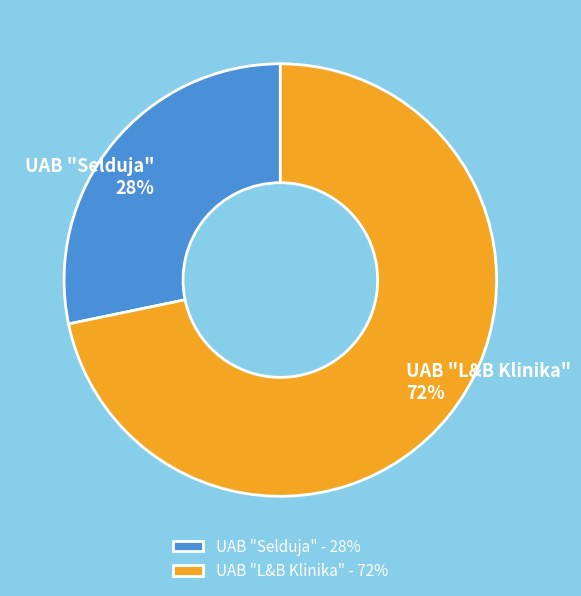

Which has a higher value, UAB "L&B Klinika" or UAB "Selduja"?

UAB "L&B Klinika"